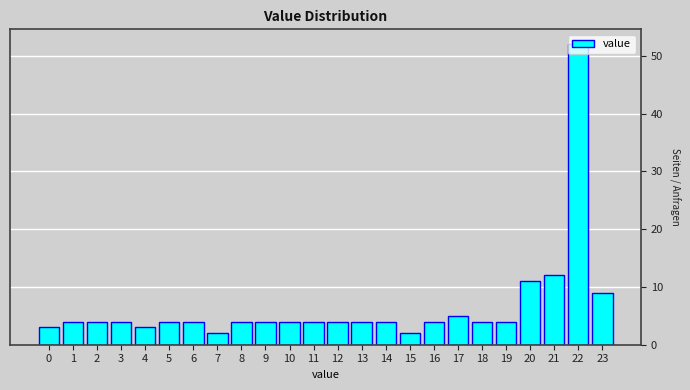

Approximately how many times larger is the value at 13 compared to 1?

1.0